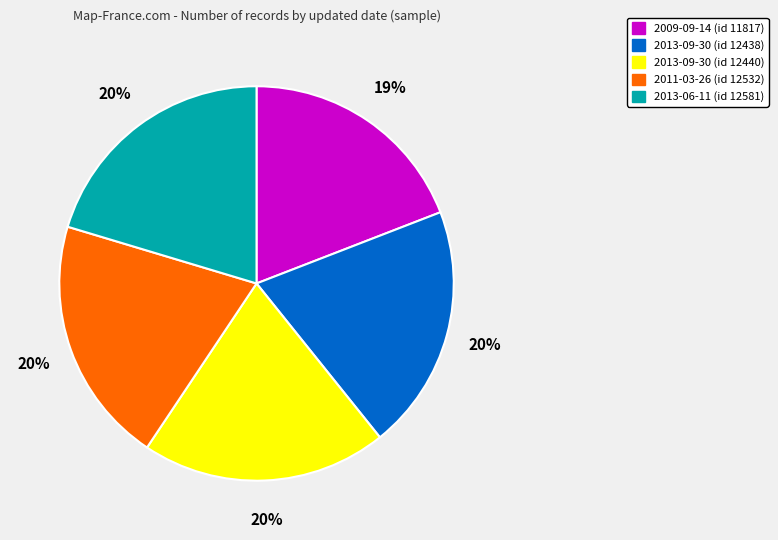

Is there any slice that represents more than half of the pie?

No